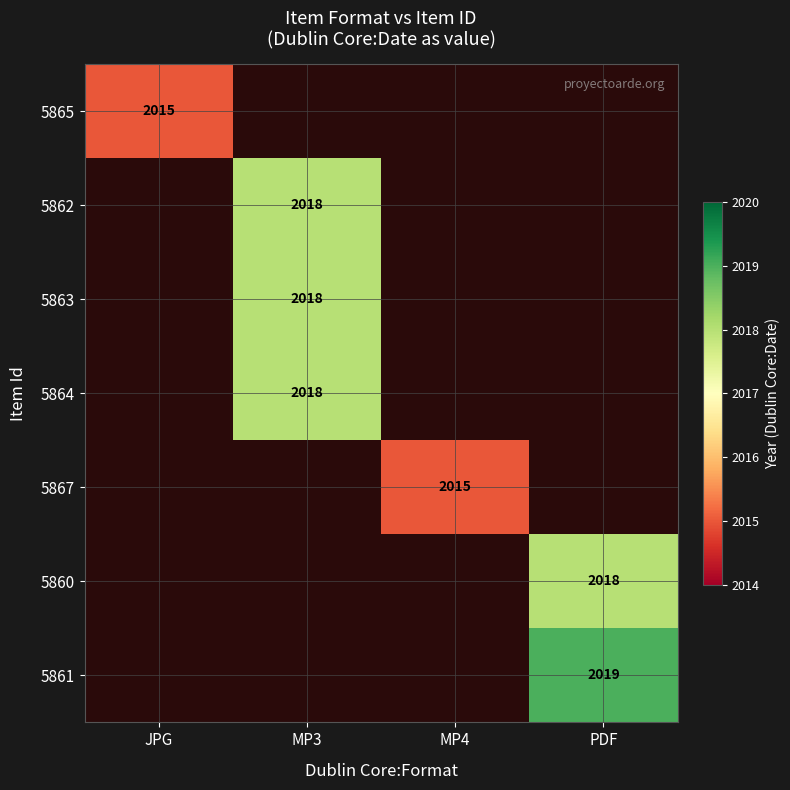

The 5861 series shows 2938 at PDF. True or false?

False